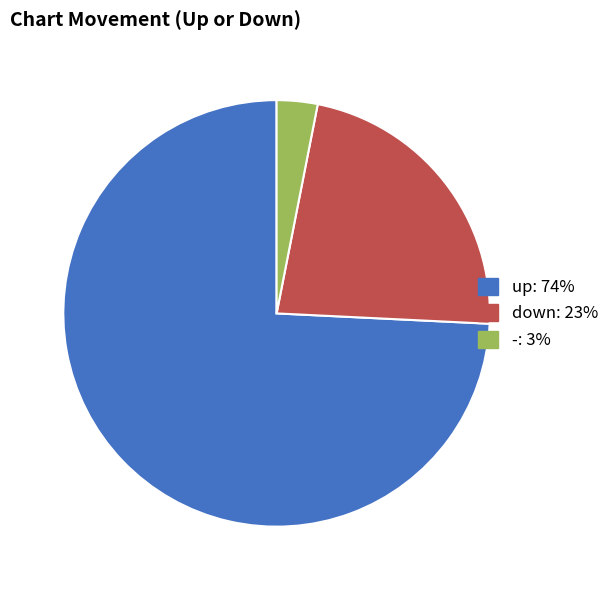

Combined, do up and down account for over 50%?

Yes